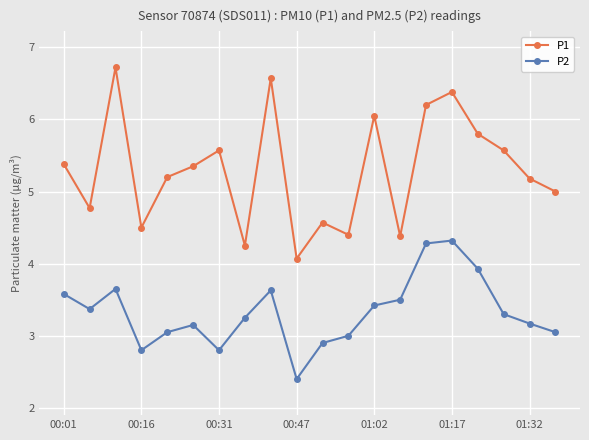

Which series has the widest spread of values?

P1